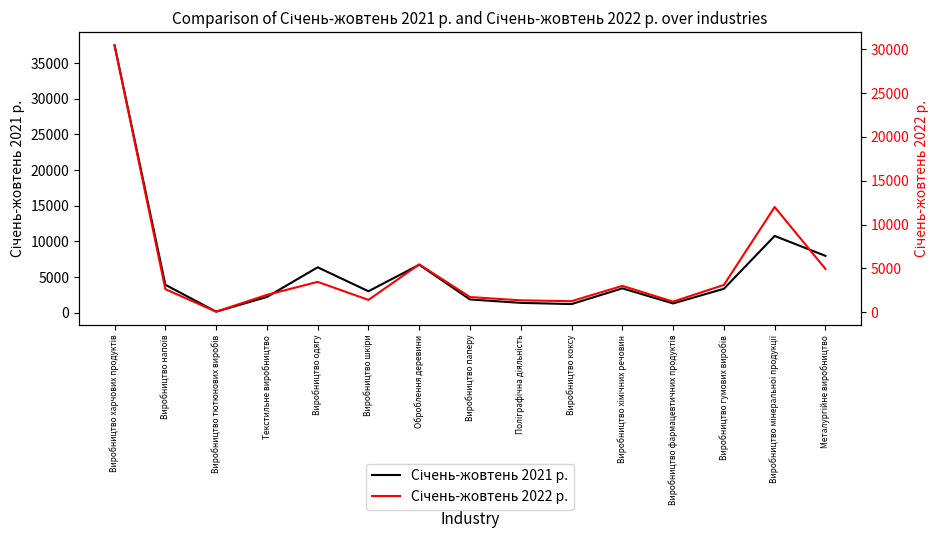

At which category does Січень-жовтень 2021 р. reach its first local peak?

Виробництво одягу